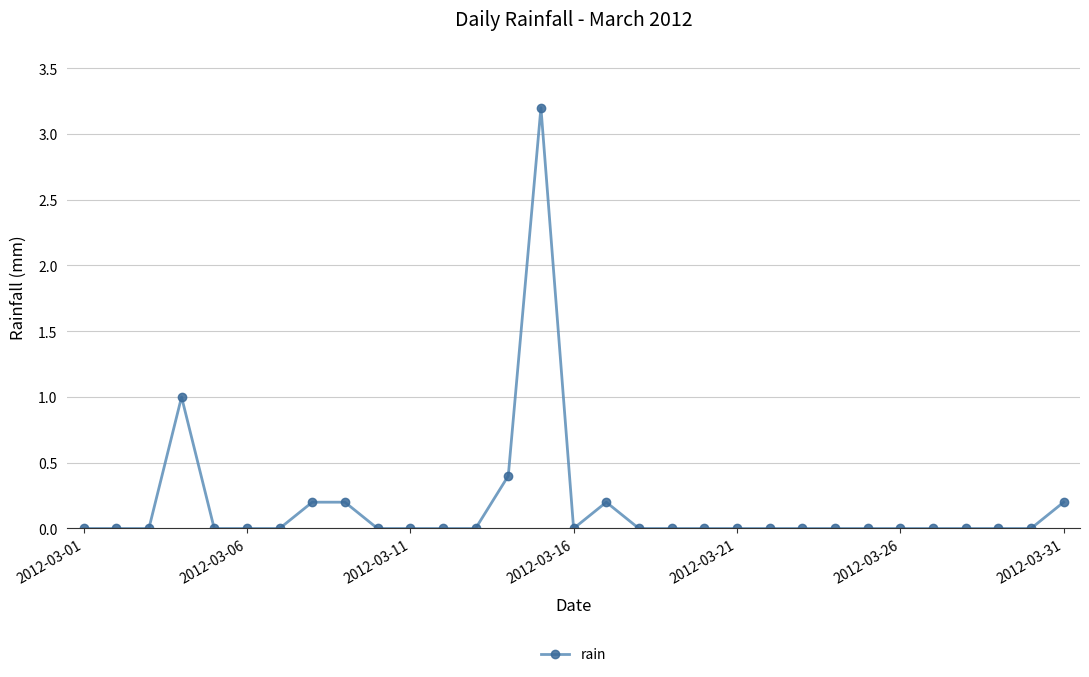

True or false: there are more than 1 points higher than both neighbors.

True